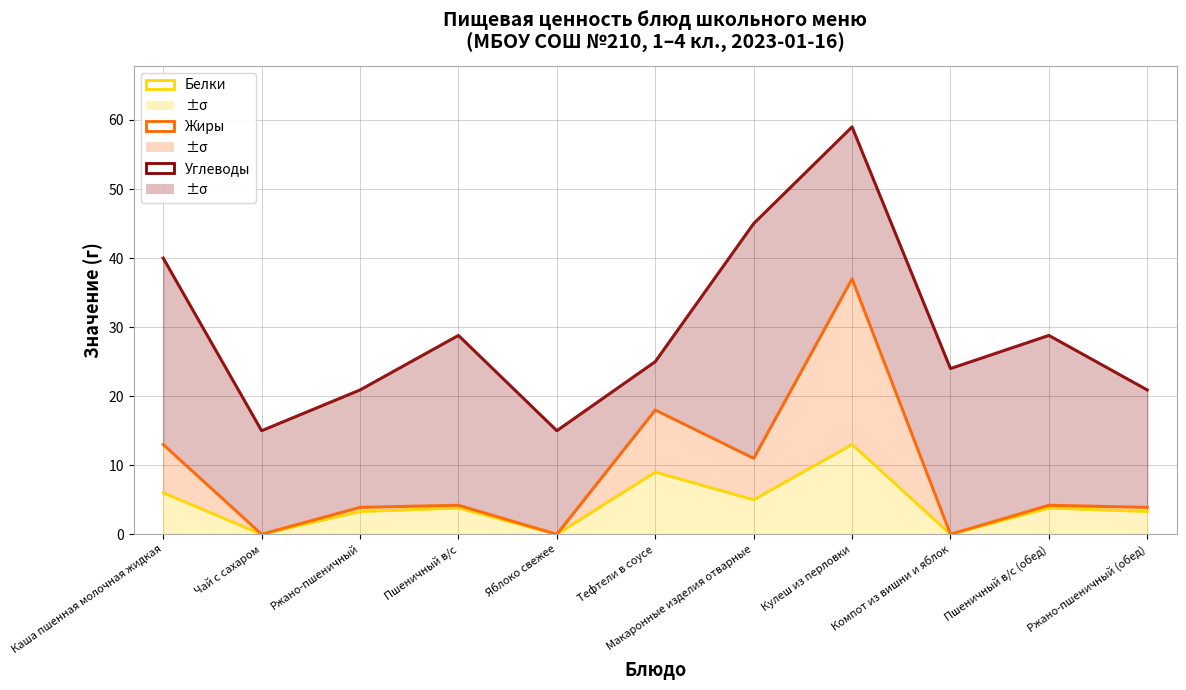

True or false: Углеводы and Жиры cross at least once.

False